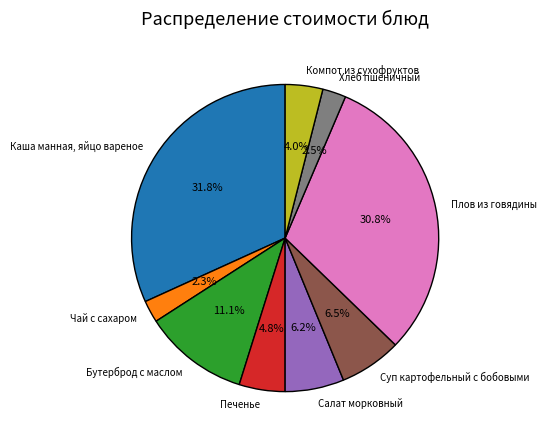

To the nearest percent, what portion does Чай с сахаром represent?

2%